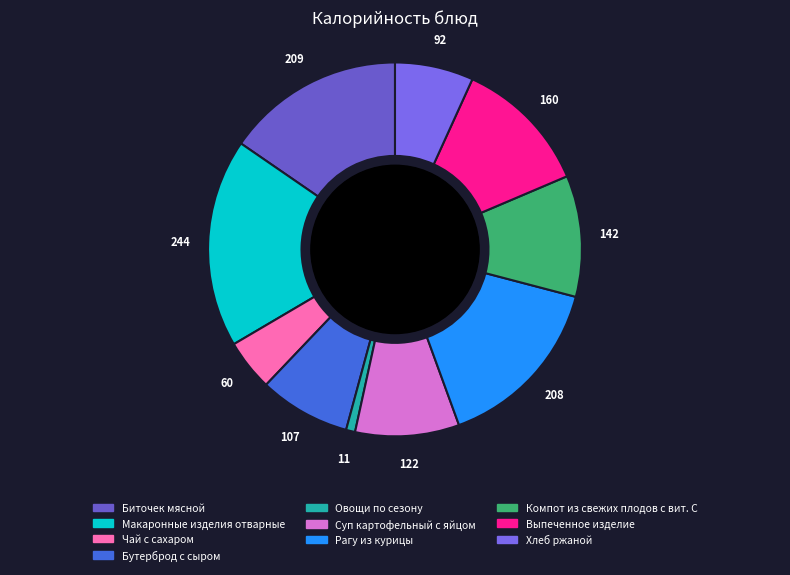

How many slices are in this pie chart?

10